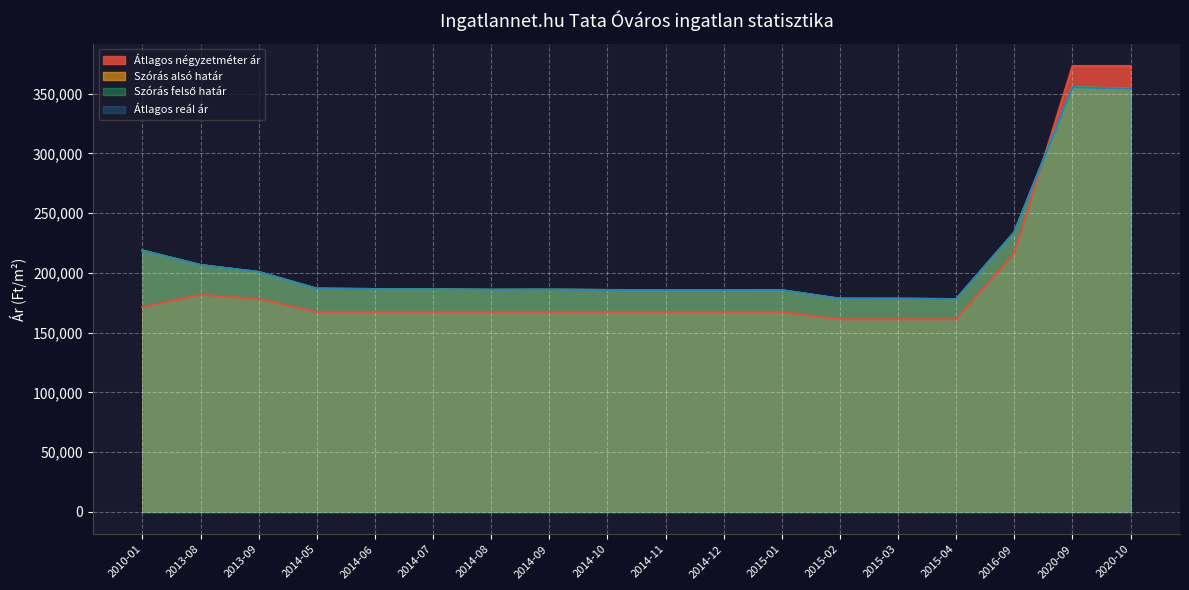

Where is Szórás felső határ nearest to the value 266736?

2016-09